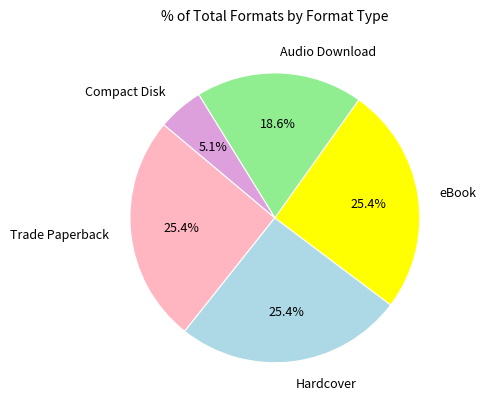

How many segments does this pie chart have?

5